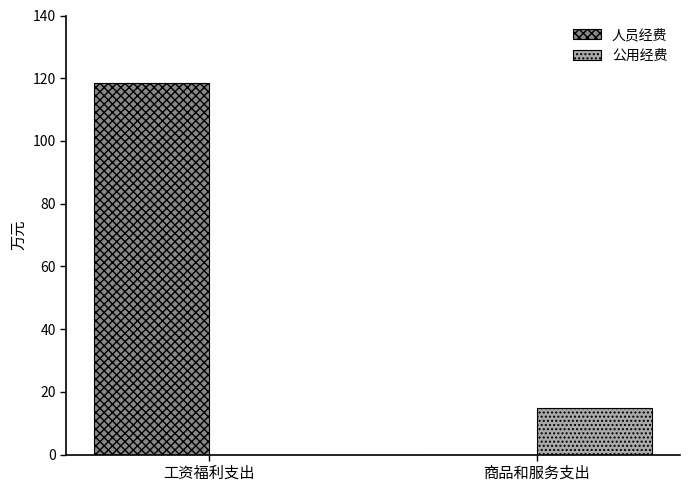

What is the sum of the 公用经费 values at 商品和服务支出 and 工资福利支出?

14.9